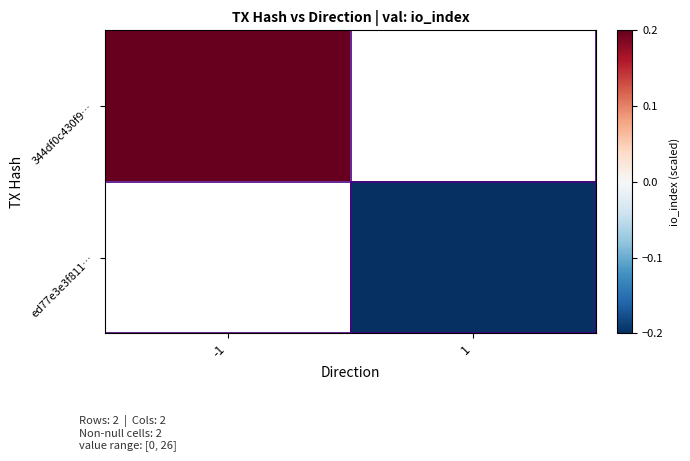

Rank the series by their maximum value, from highest to lowest.

344df0c430f9…, ed77e3e3f811…